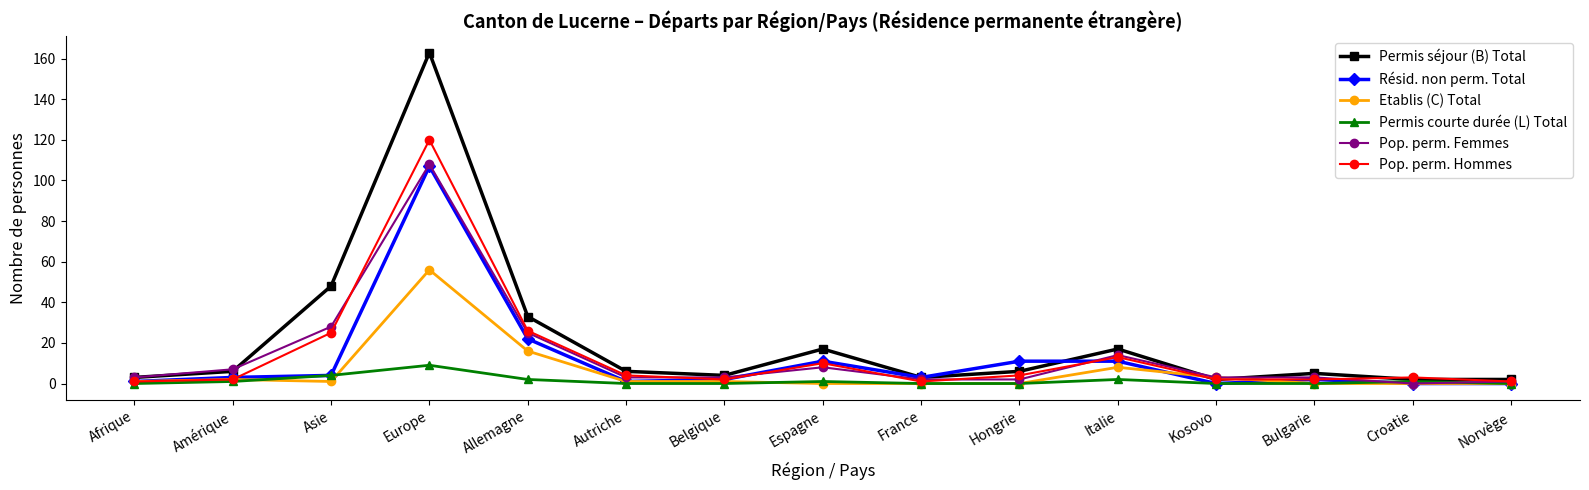

What is the greatest value displayed?

163